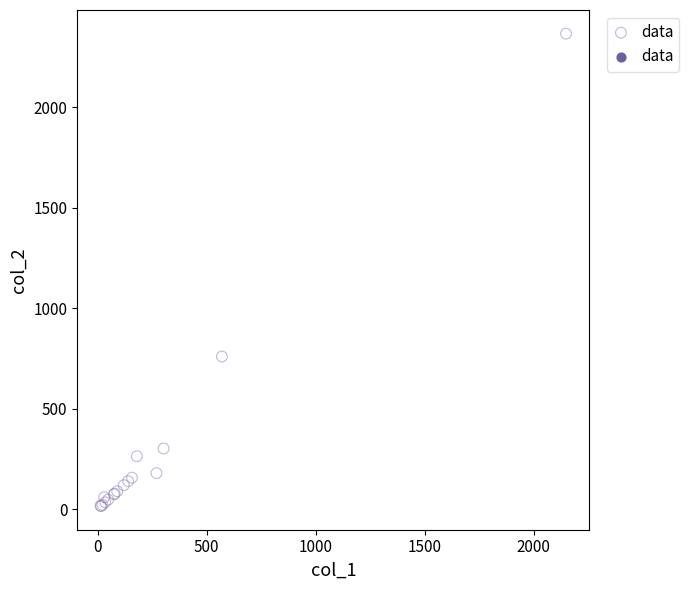

What Y value in the scatter plot is closest to 1191?

760.0